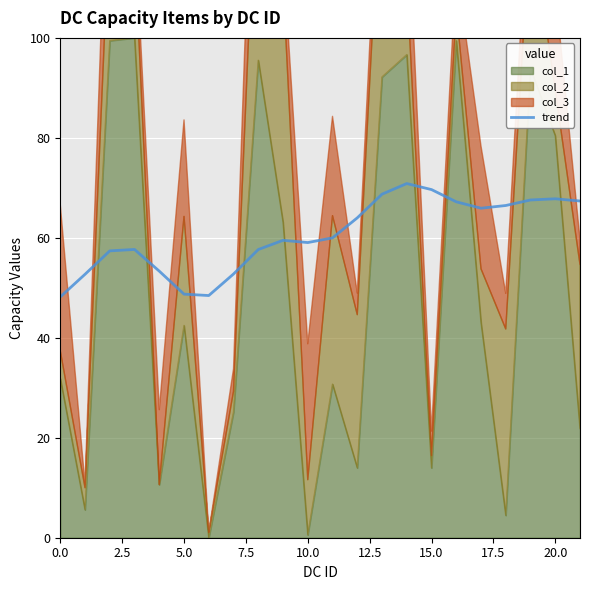

The chart shows a value of 75.4 at 5.0. True or false?

False